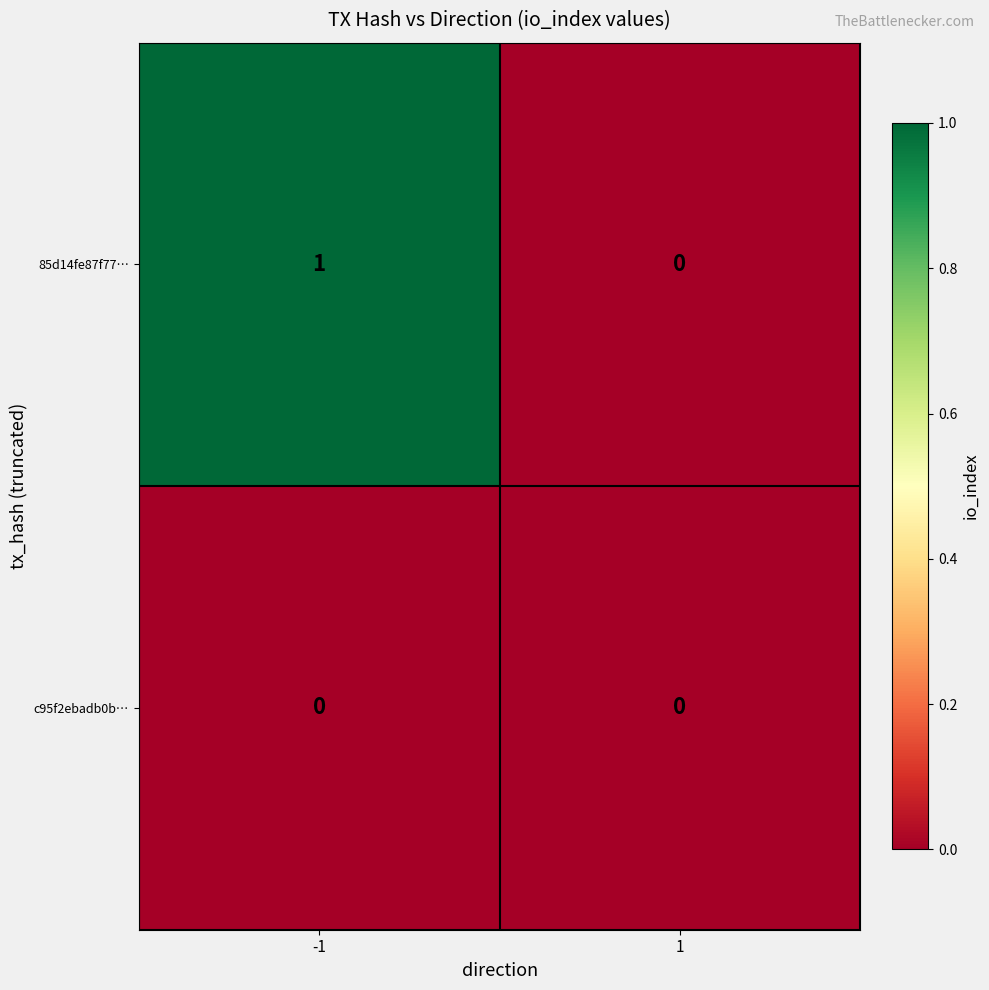

Rank the series at -1 from highest to lowest value.

85d14fe87f77…, c95f2ebadb0b…